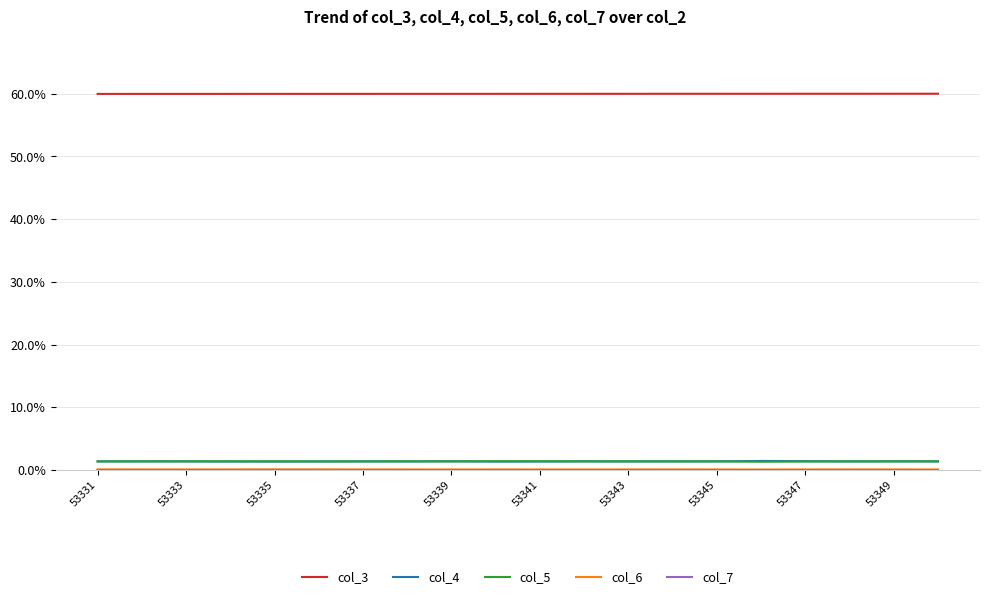

What is the highest value of the col_5 series?

1.4